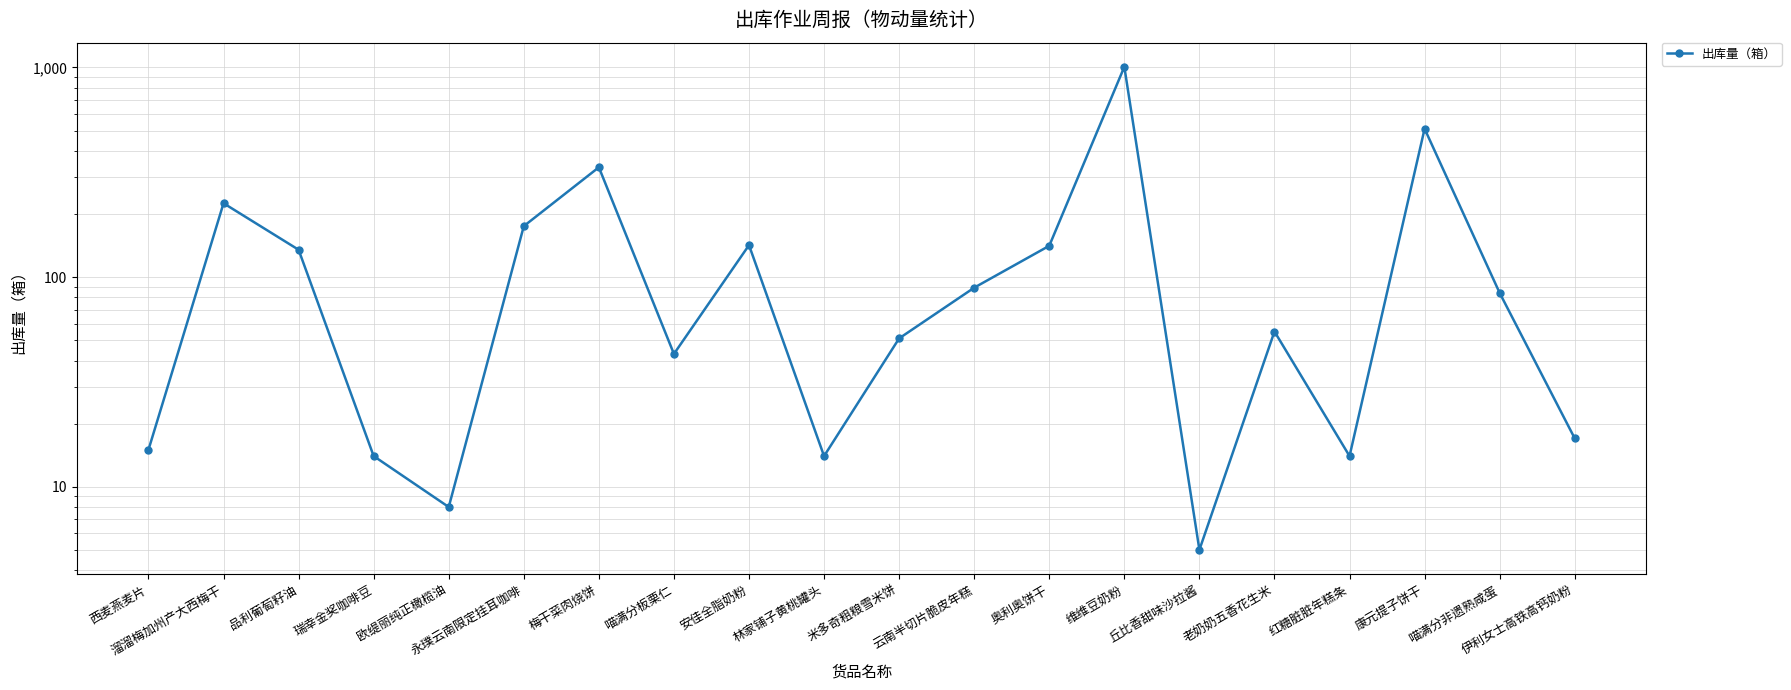

Does the chart have visible grid lines?

Yes